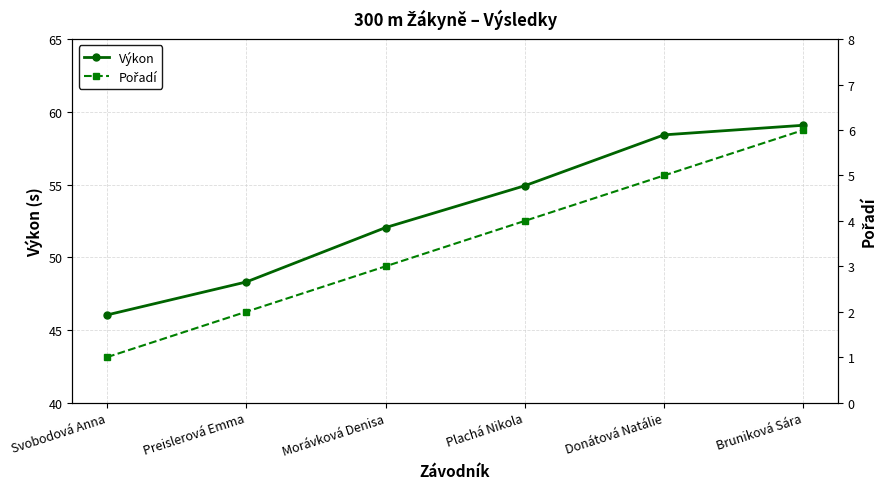

Between Preislerová Emma and Morávková Denisa, which is larger?

Morávková Denisa